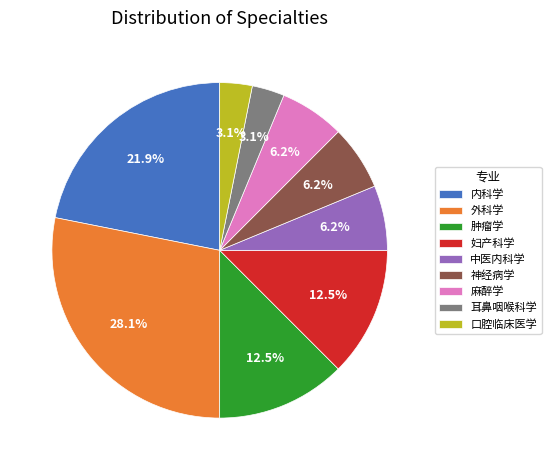

Is 麻醉学 the majority of the pie?

No